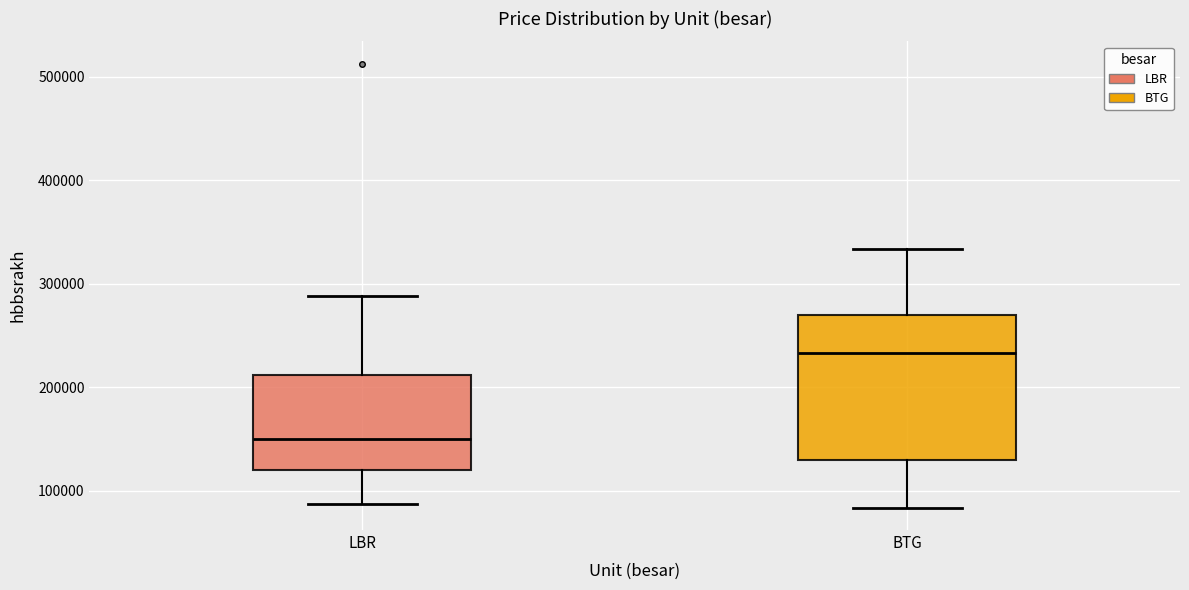

Where does the median line of the box for LBR sit on the y-axis? The values are not printed on the chart, so give them approximately, as read against the axis.

150000